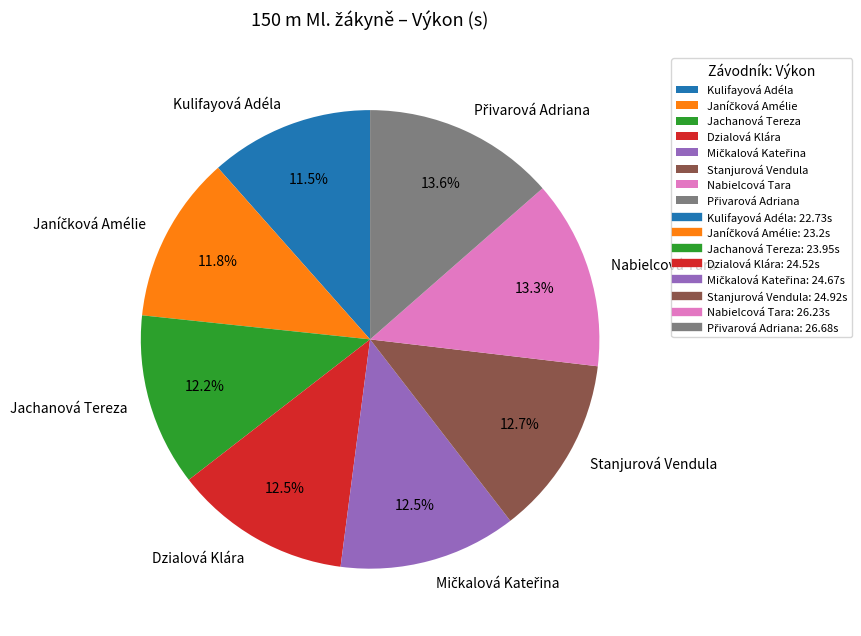

True or false: Kulifayová Adéla accounts for 21% of the total.

False